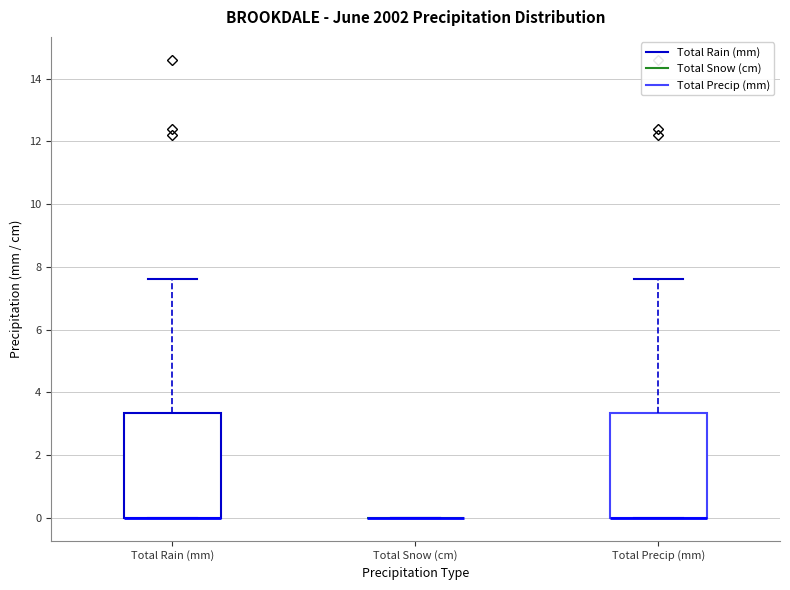

Reading left to right, transcribe this box plot: for each box, give where its median line is, the range the box spans, and where its two whiskers end, as read against the y-axis. The values are not printed on the chart, so give them approximately, as read against the axis.

Total Rain (mm): median 0.0 (drawn on the box's lower edge), box 0.0 to 3.4, whiskers 0.0 to 7.6
Total Snow (cm): box collapsed to a line at 0.0, whiskers 0.0 to 0.0
Total Precip (mm): median 0.0 (drawn on the box's lower edge), box 0.0 to 3.4, whiskers 0.0 to 7.6